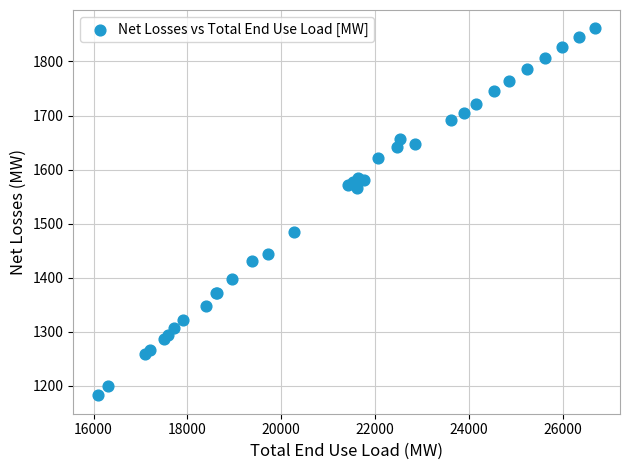

What Y value in the scatter plot is closest to 1521?

1484.5